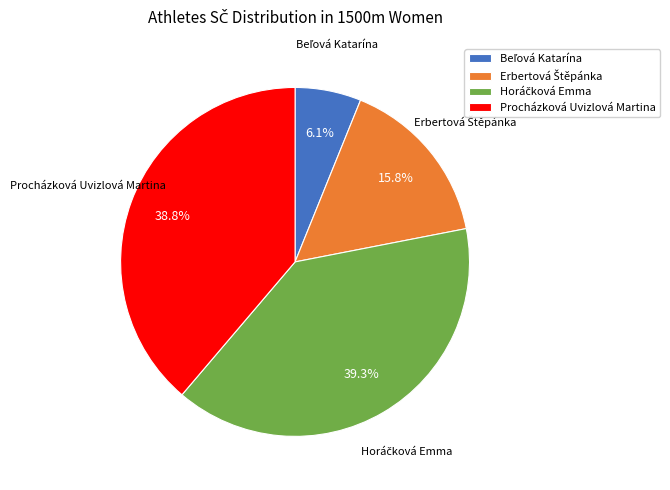

Does Procházková Uvizlová Martina represent more than half of the total?

No